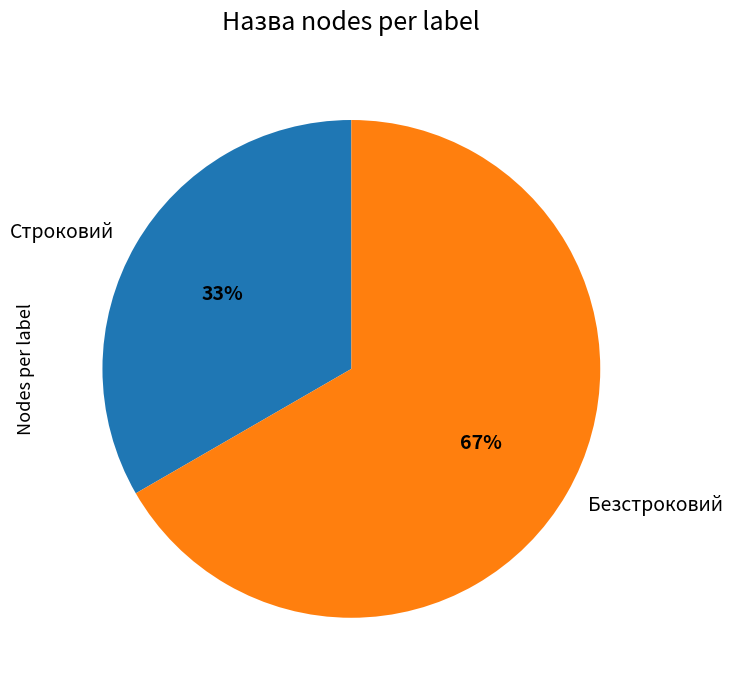

What percentage is the Строковий slice, to the nearest percent?

33%